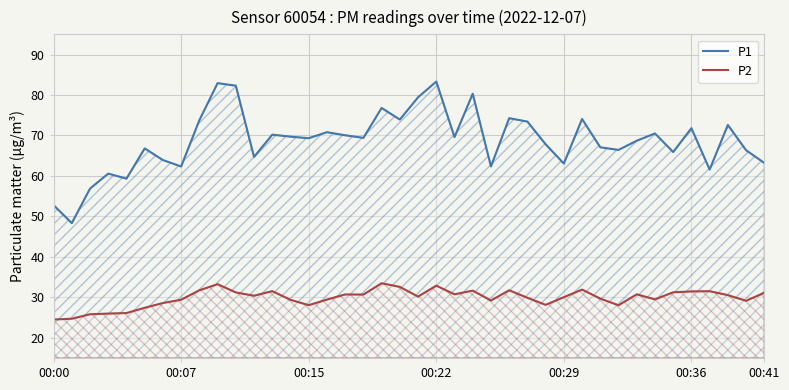

How many categories are shown in the chart?

40